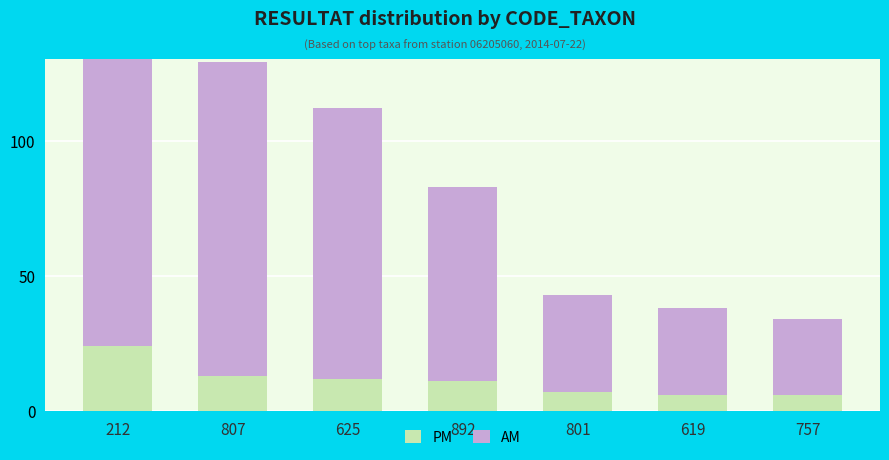

Is the value of AM at 212 greater than the value of PM at 625?

Yes